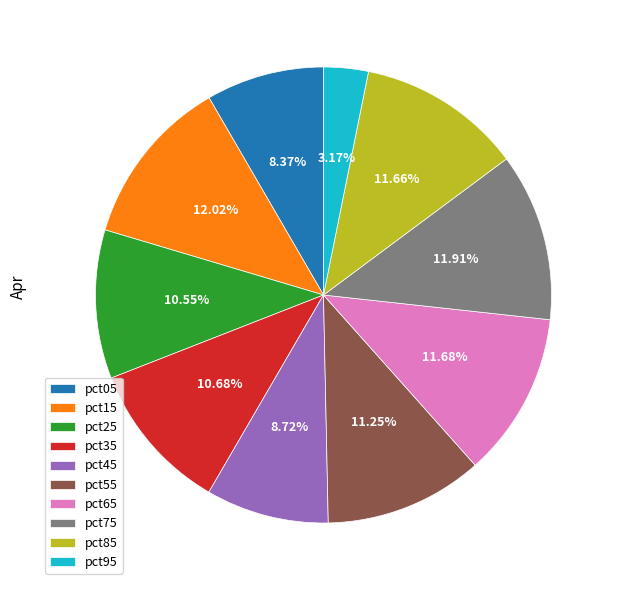

Is pct45 the majority of the pie?

No